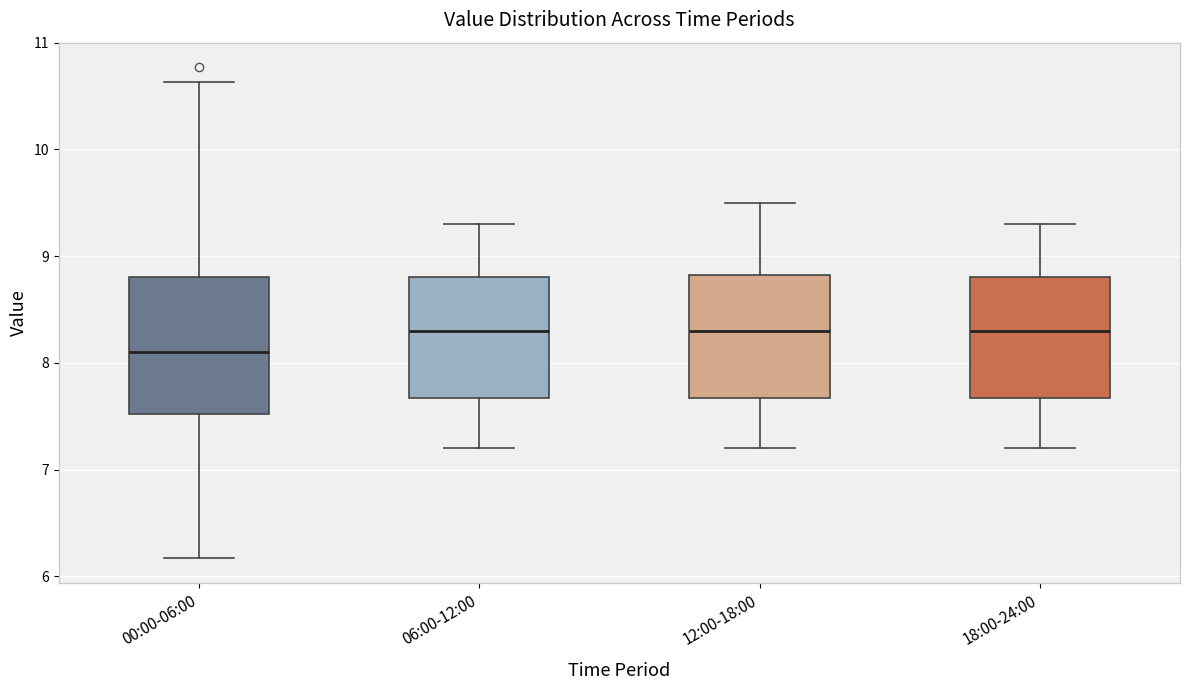

Comparing the boxes themselves (not the whiskers), which one is the tallest?

00:00-06:00